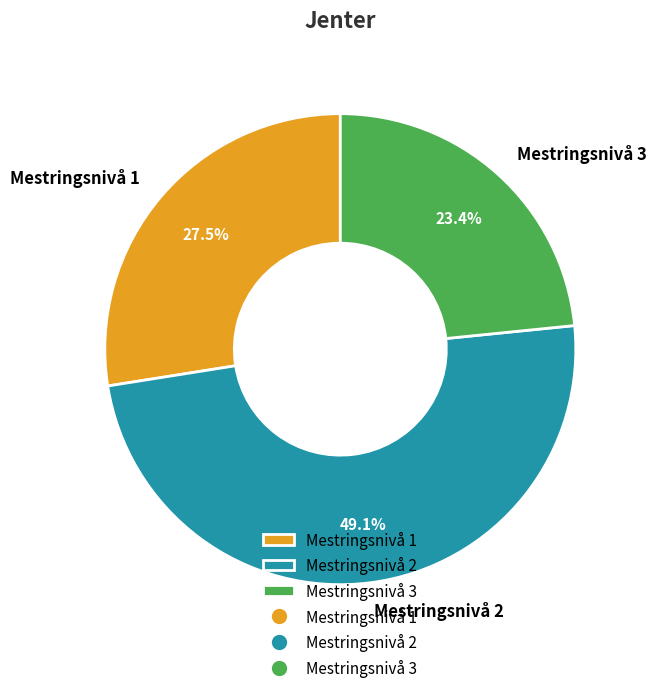

Is it true that Mestringsnivå 3 is 35% of the pie?

False